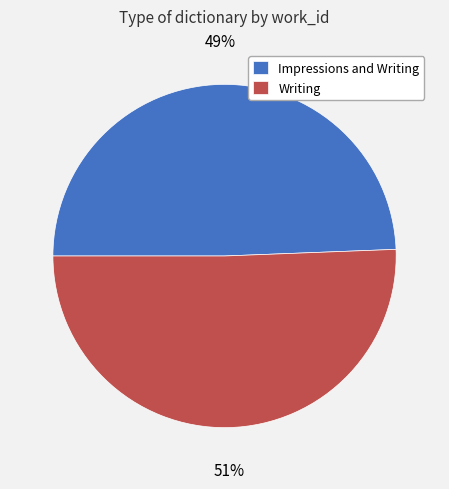

What percentage is the Impressions and Writing slice, to the nearest percent?

49%